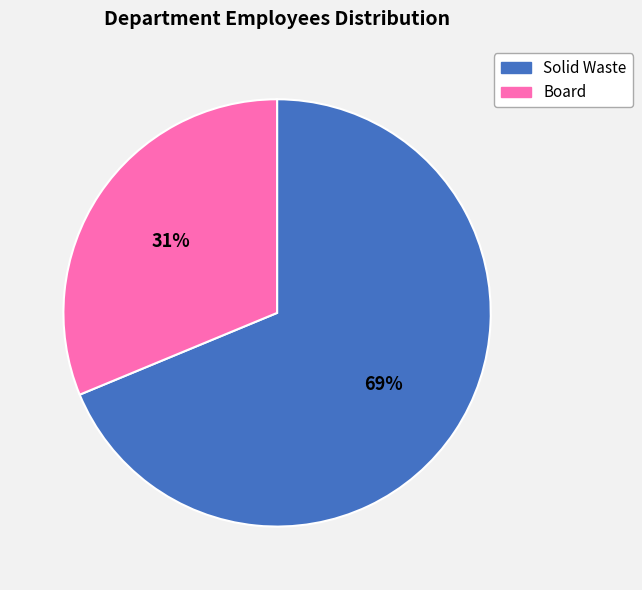

True or false: Board accounts for 31% of the total.

True